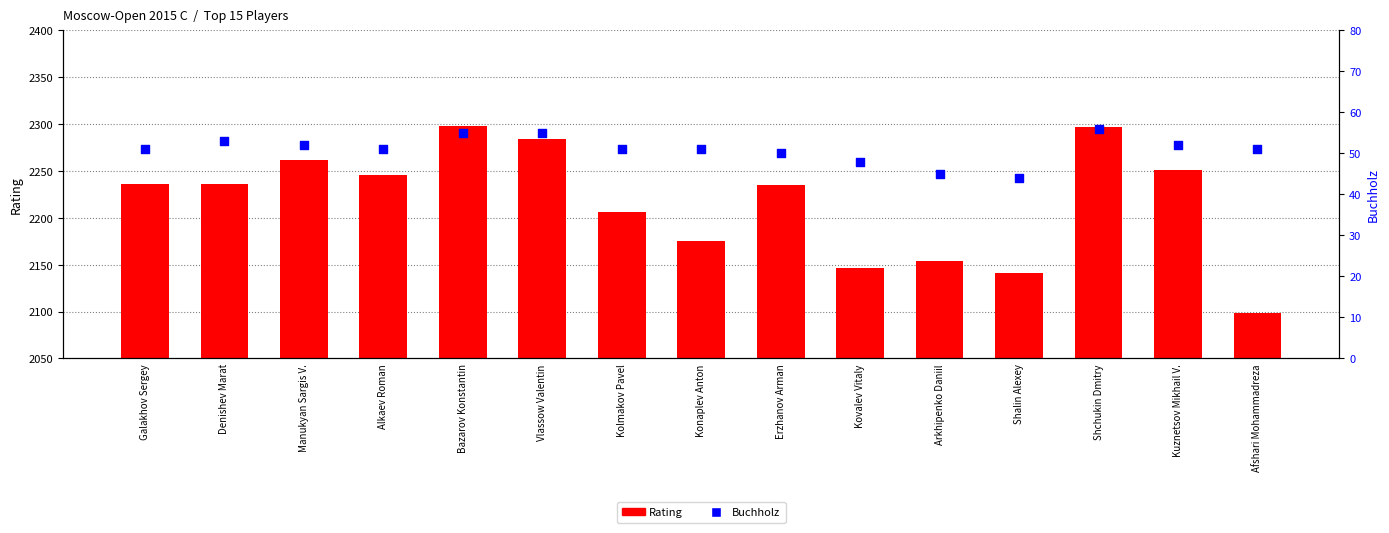

Which series has the widest spread of Y values?

Rating